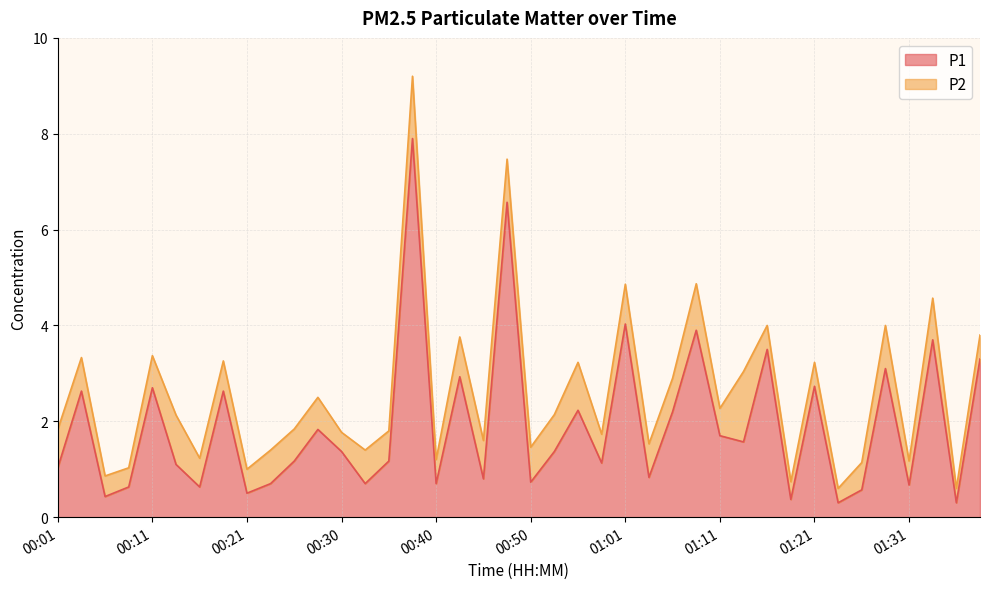

Which category has the highest value across all series?

00:38